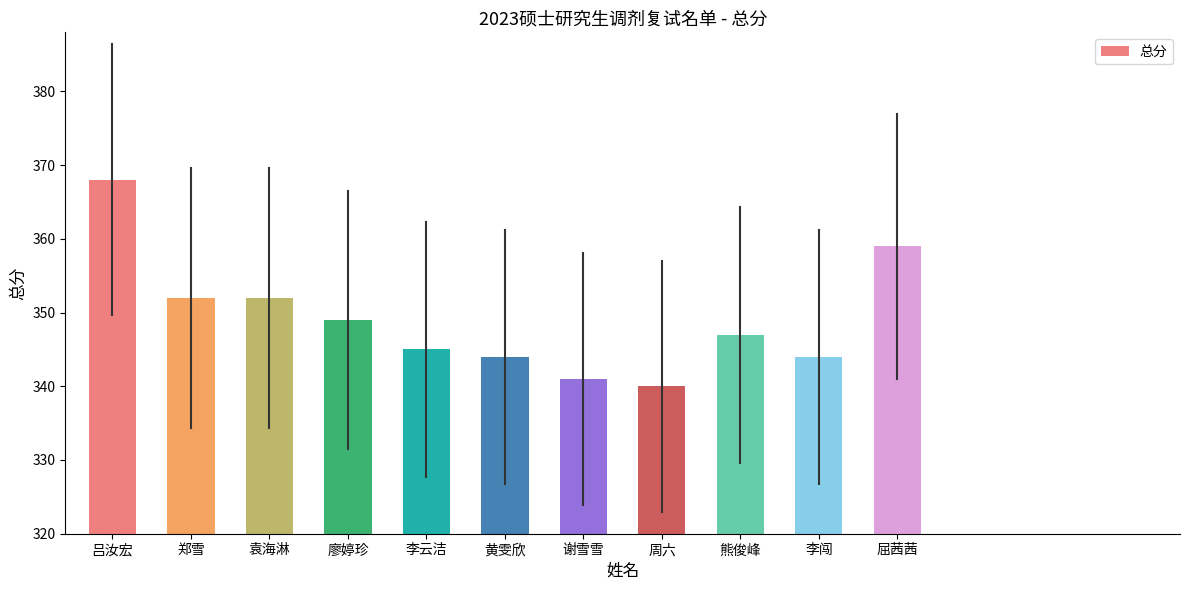

What is the change in value from 袁海淋 to 廖婷珍?

-3